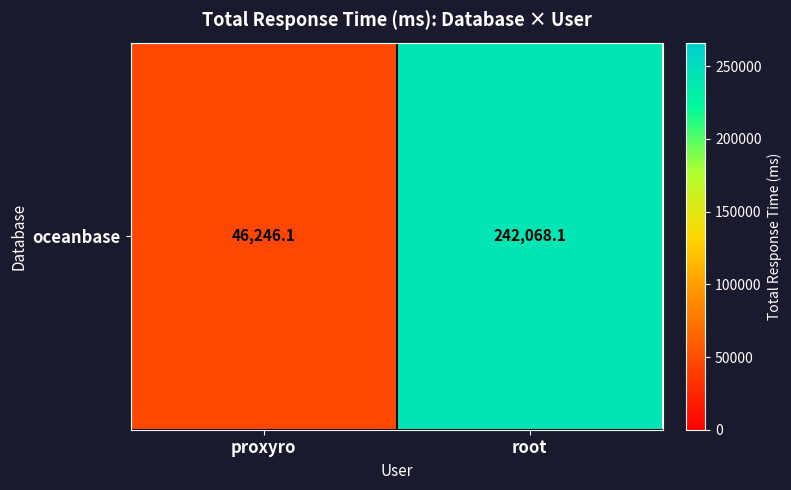

Rank the categories by value from lowest to highest.

proxyro, root